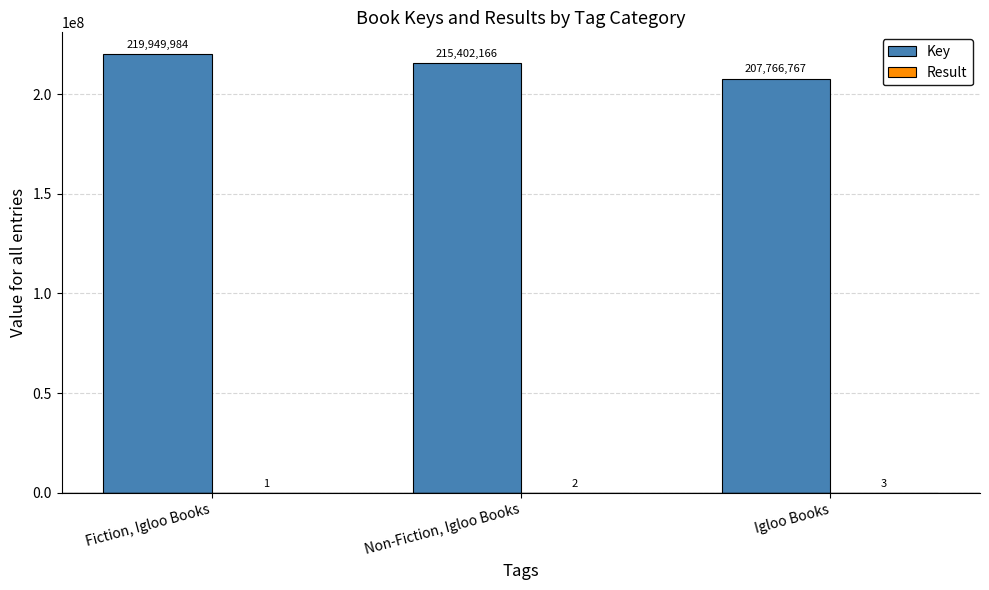

How many categories are shown in the chart?

3